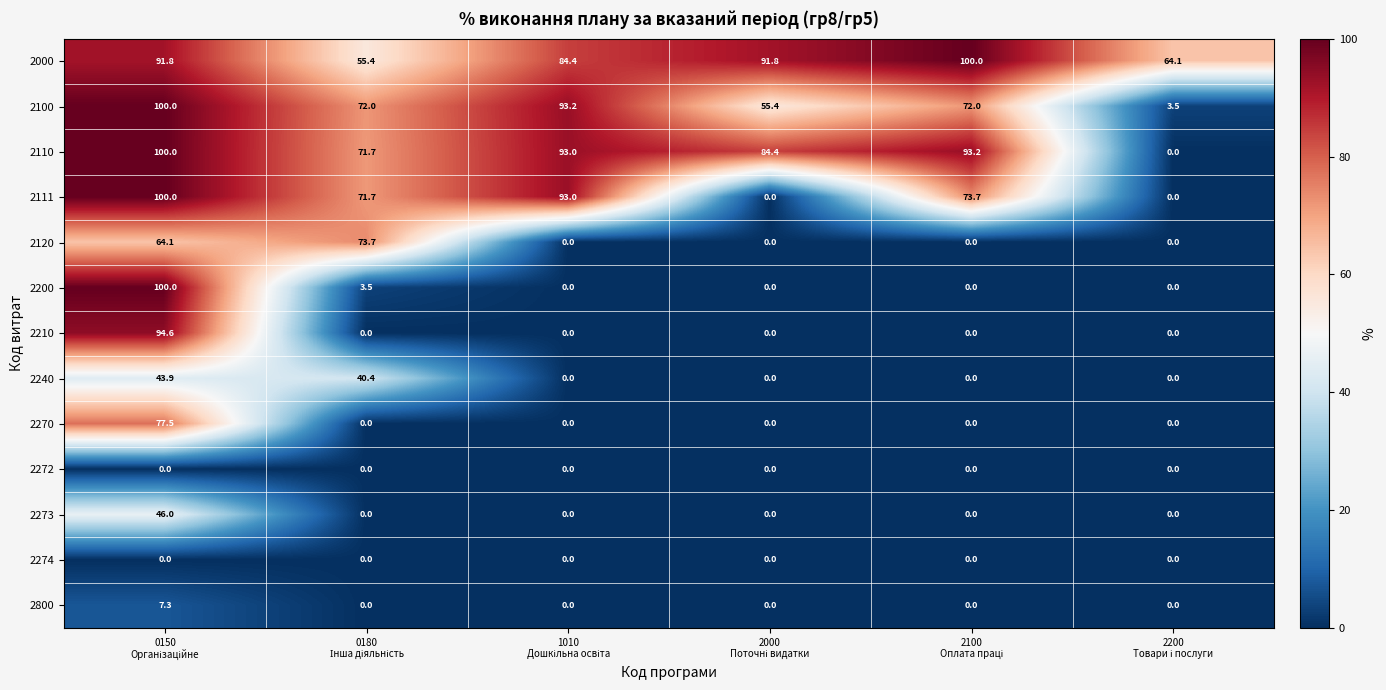

What is the difference between the maximum and minimum values in the 2120 series?

73.7